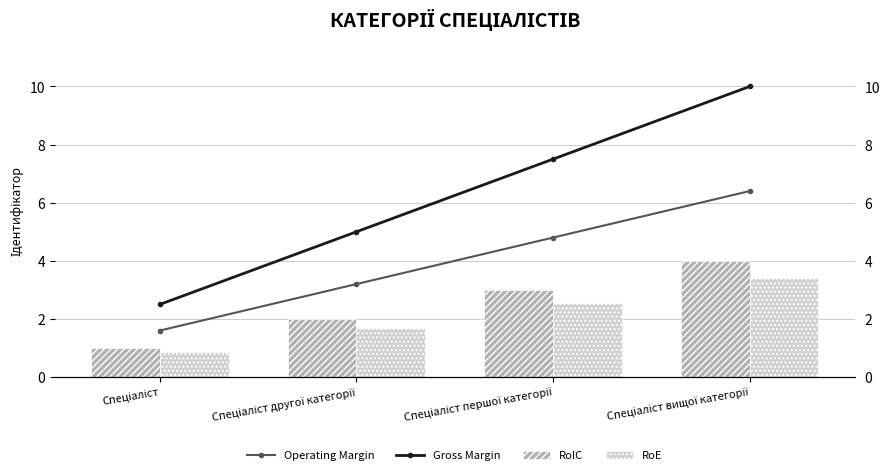

What is the total value across all series at Спеціаліст?

6.0